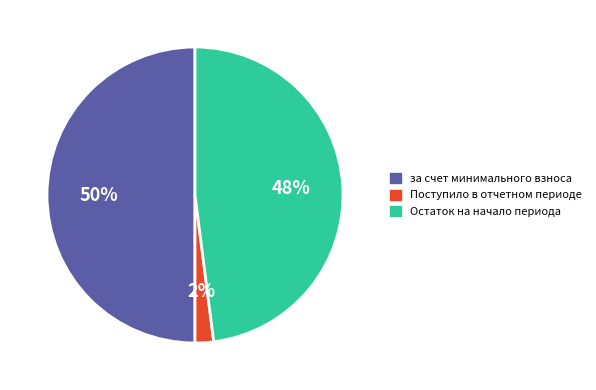

Which has a higher value, за счет минимального взноса or Остаток на начало периода?

за счет минимального взноса